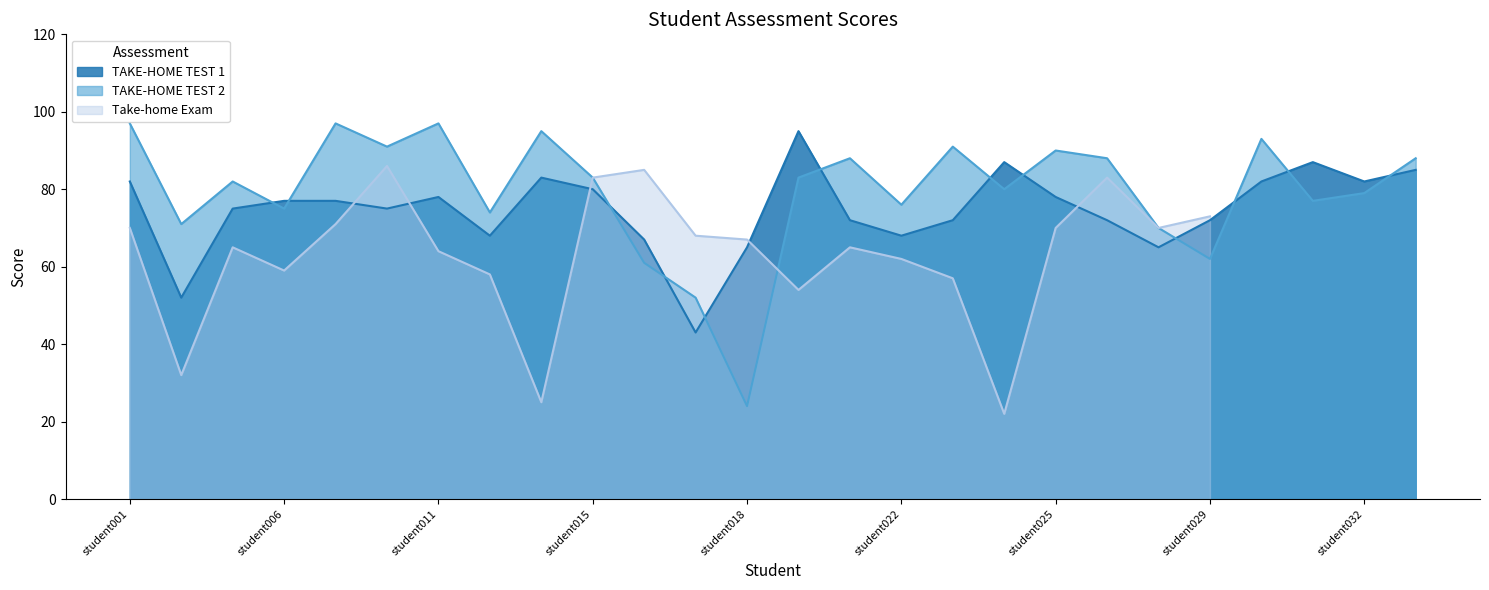

What is the approximate value of TAKE-HOME TEST 2 at student025?

90